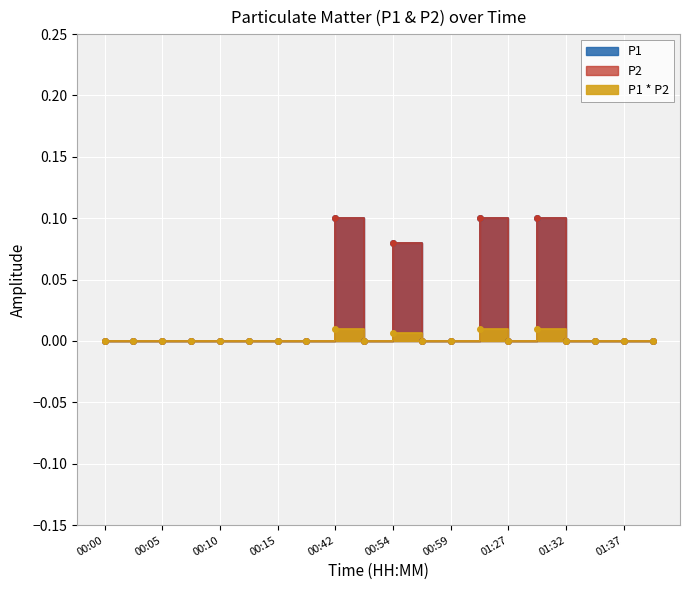

What position from the left is 00:42?

9